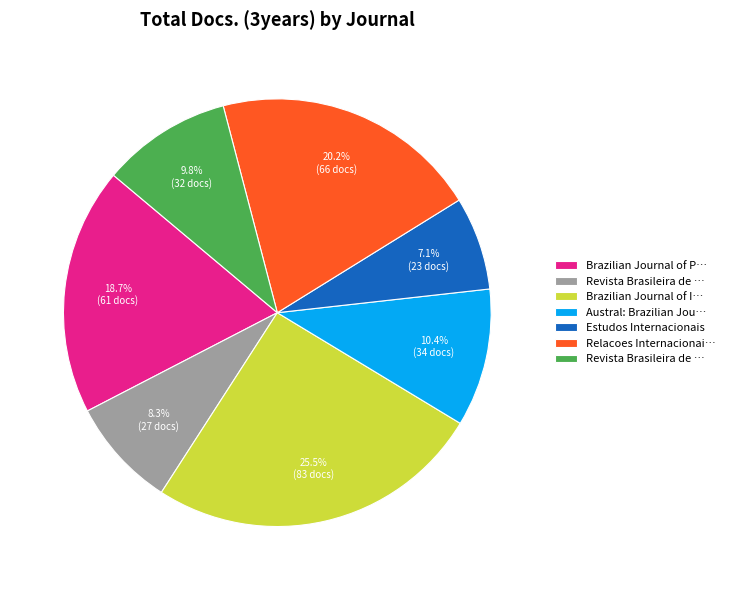

Count the number of slices in the pie.

7